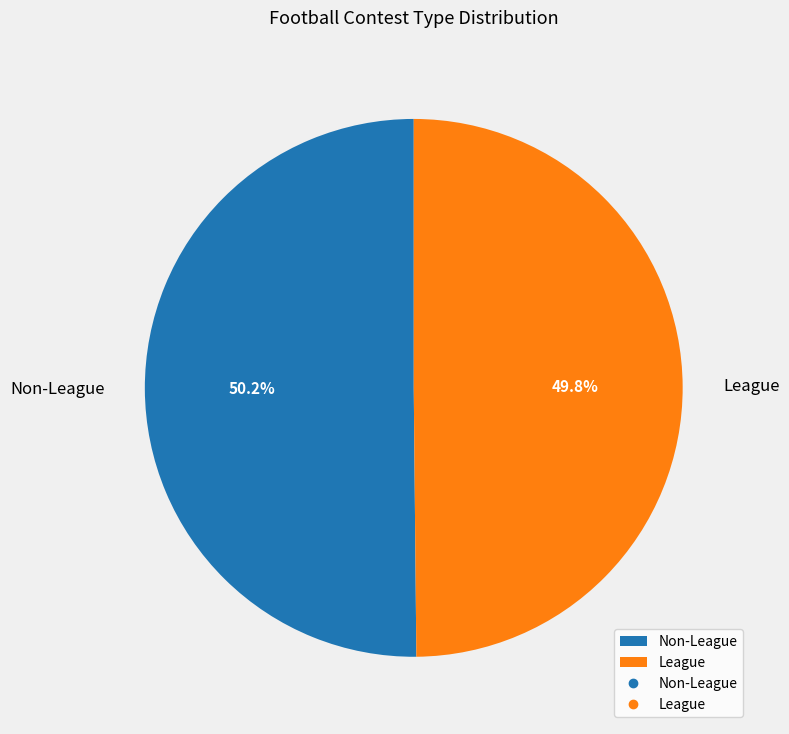

To the nearest percent, what is the combined percentage of League and Non-League?

100%